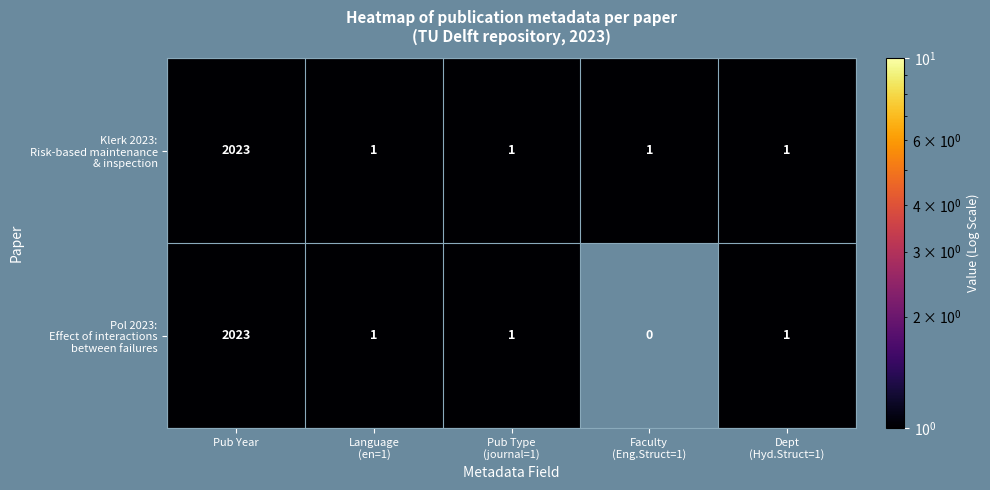

At which category is the sum across all series the highest?

Pub Year